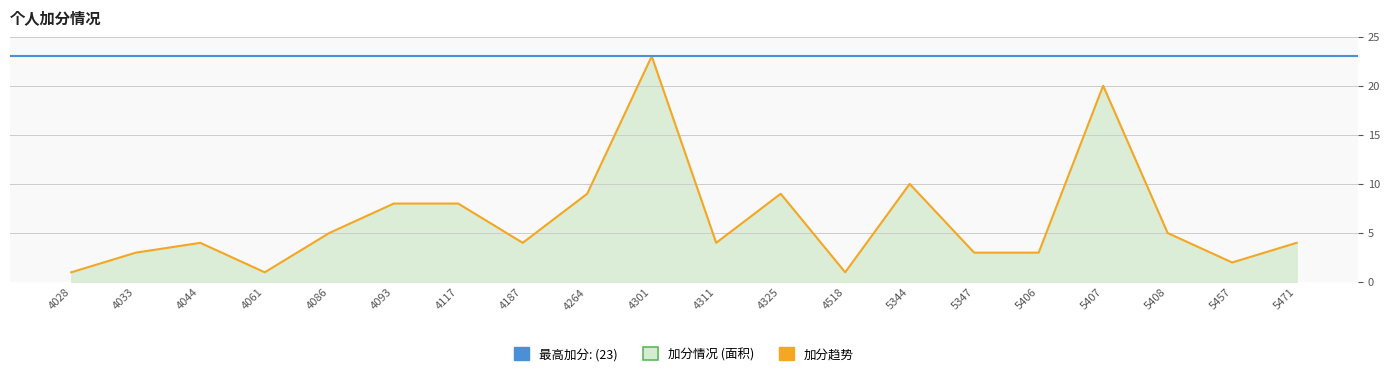

Reading right to left, extract all data points from this chart.

5471=4	5457=2	5408=5	5407=20	5406=3	5347=3	5344=10	4518=1	4325=9	4311=4	4301=23	4264=9	4187=4	4117=8	4093=8	4086=5	4061=1	4044=4	4033=3	4028=1